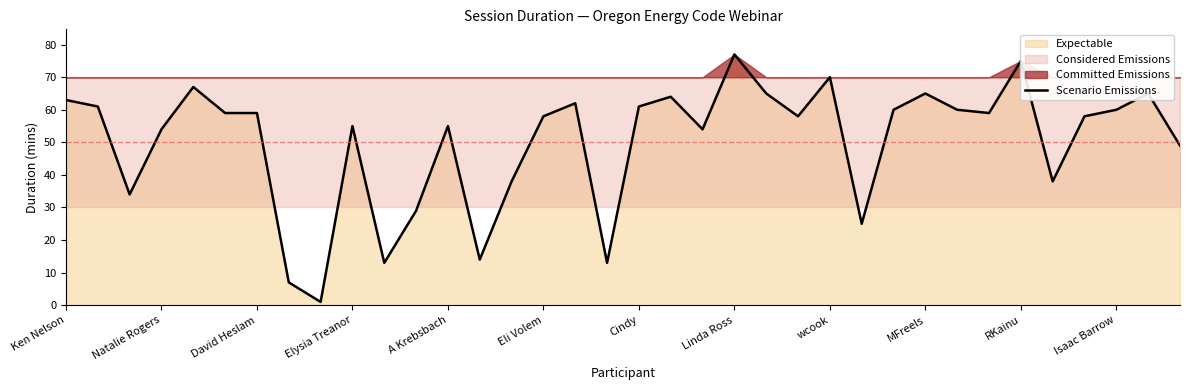

The value of Scenario Emissions at Cindy is 23. True or false?

False